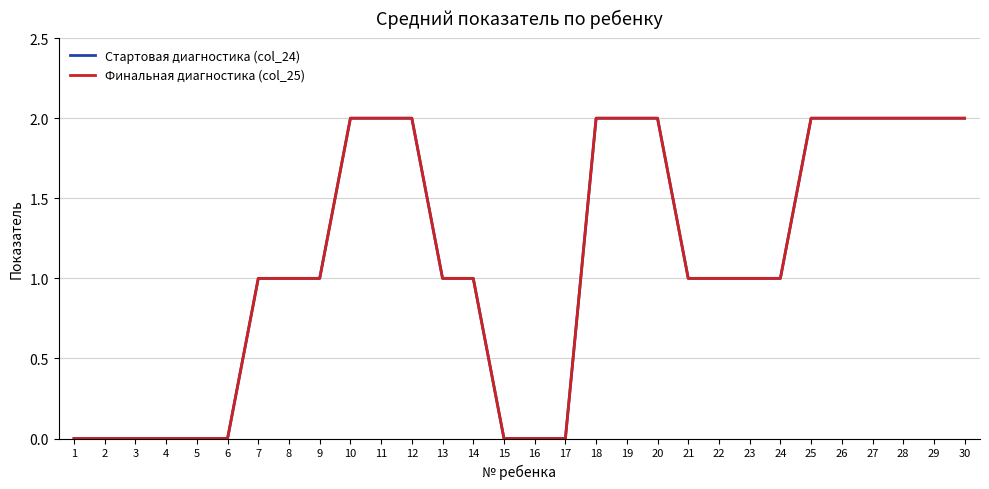

Is this an area chart (filled region under the line)?

No